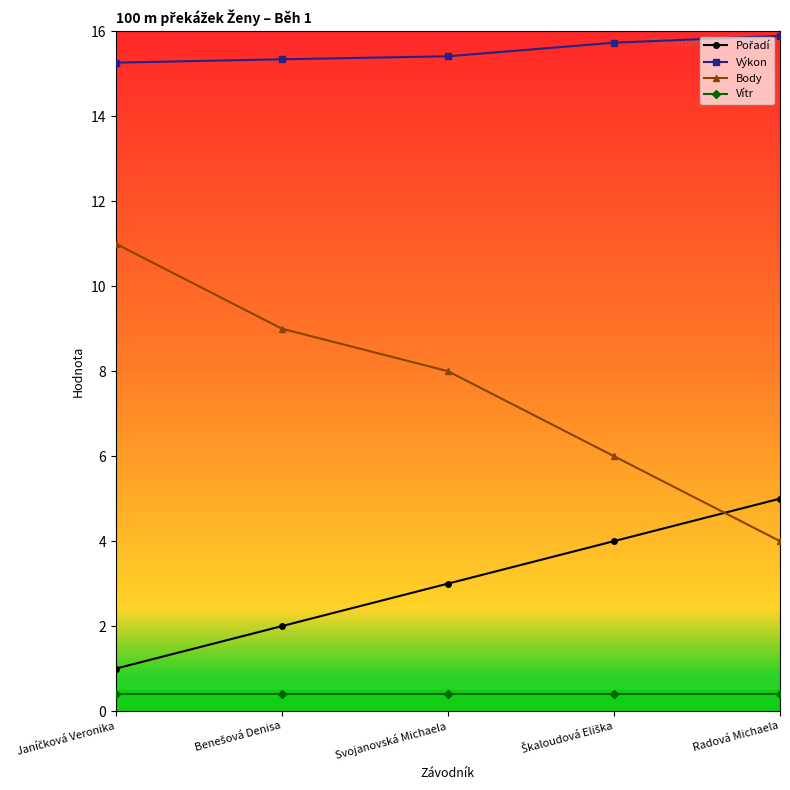

The Body series shows 3.0 at Svojanovská Michaela. True or false?

False